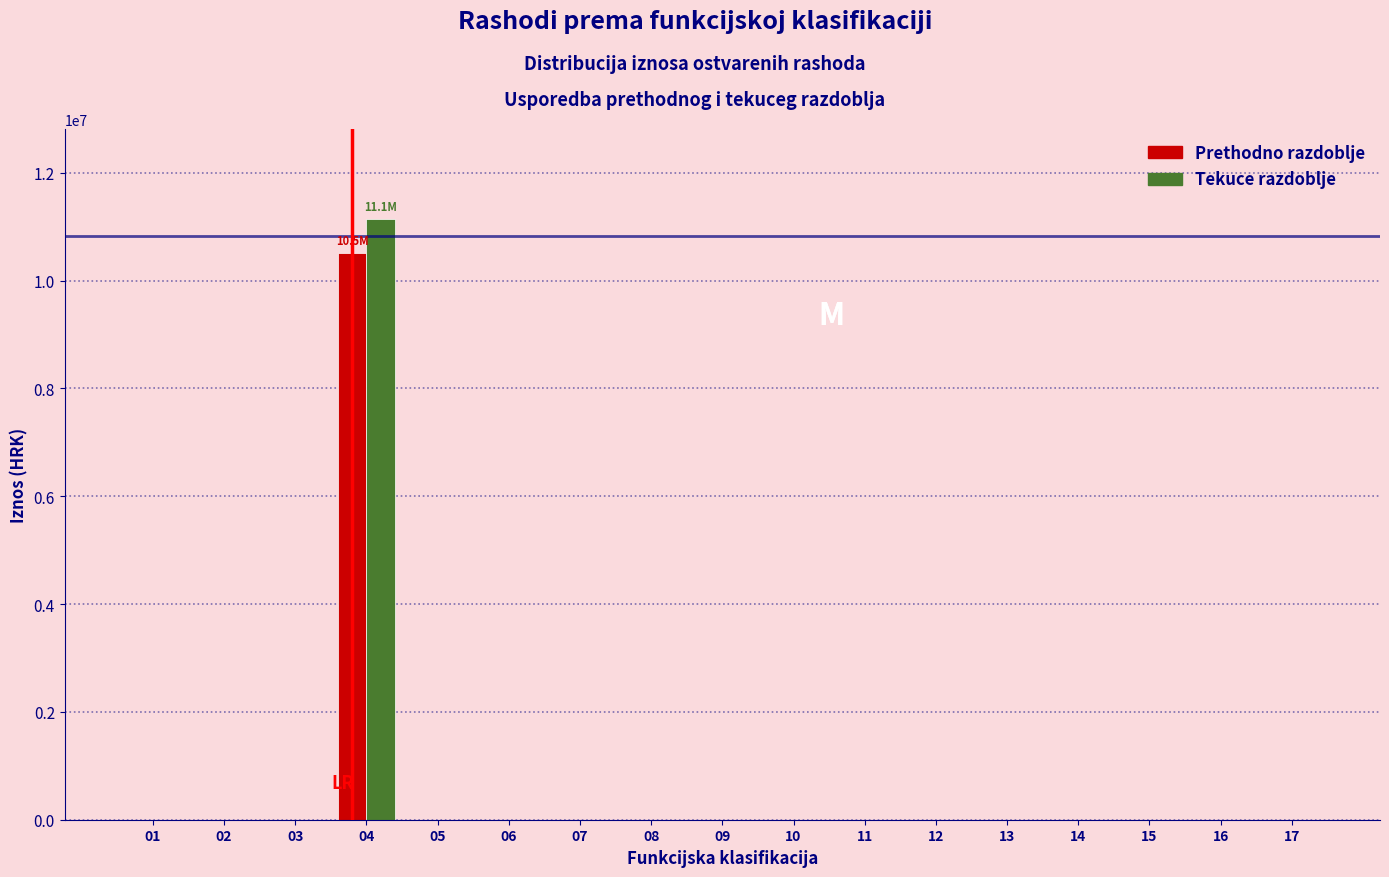

What is the maximum value for Tekuce razdoblje?

11139257.7